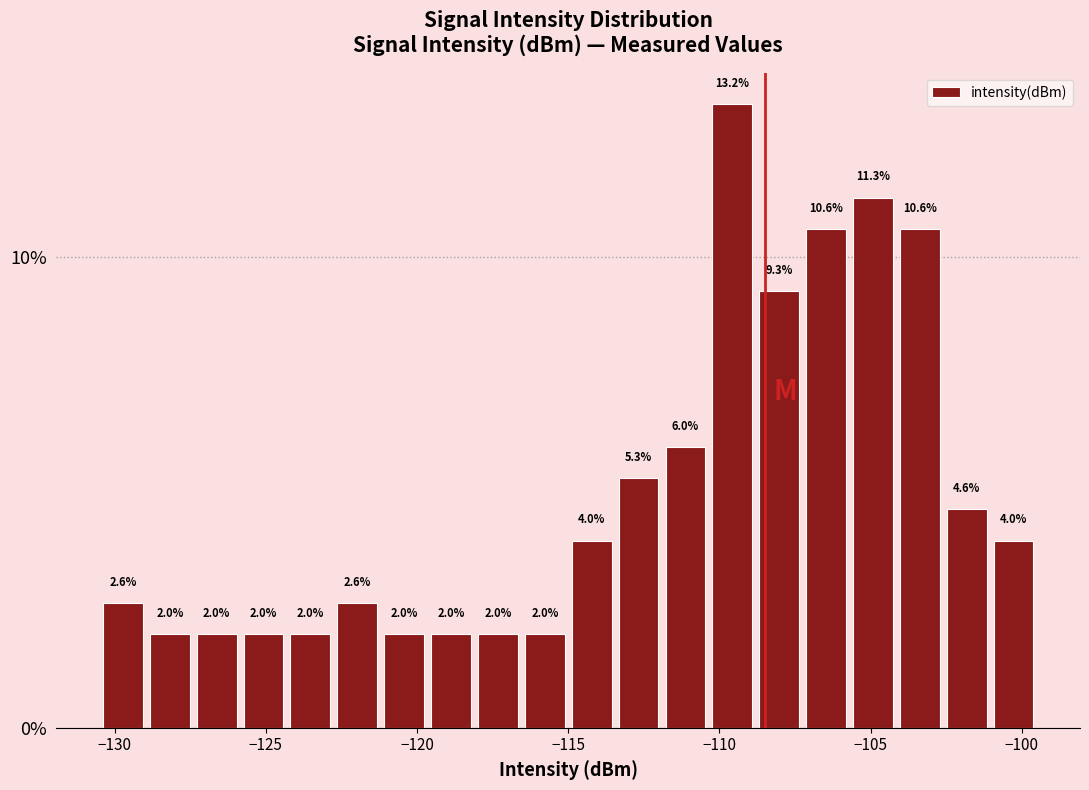

Read against the x-axis, roughly where is the centre of the tallest bar?

-109.5